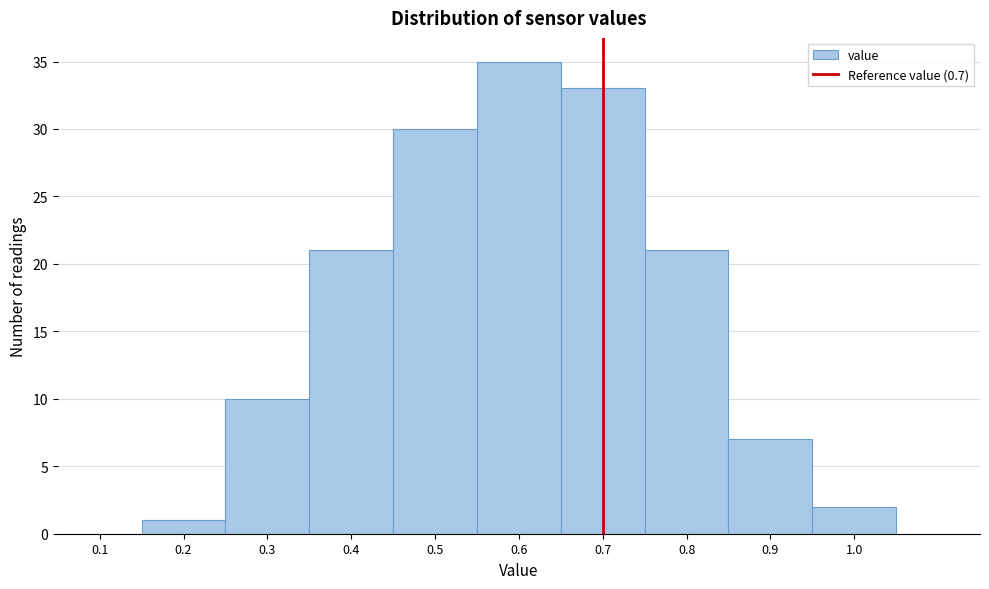

How tall is the bar that spans 0.45 to 0.55 on the x-axis? The values are not printed on the chart, so give them approximately, as read against the axis.

30